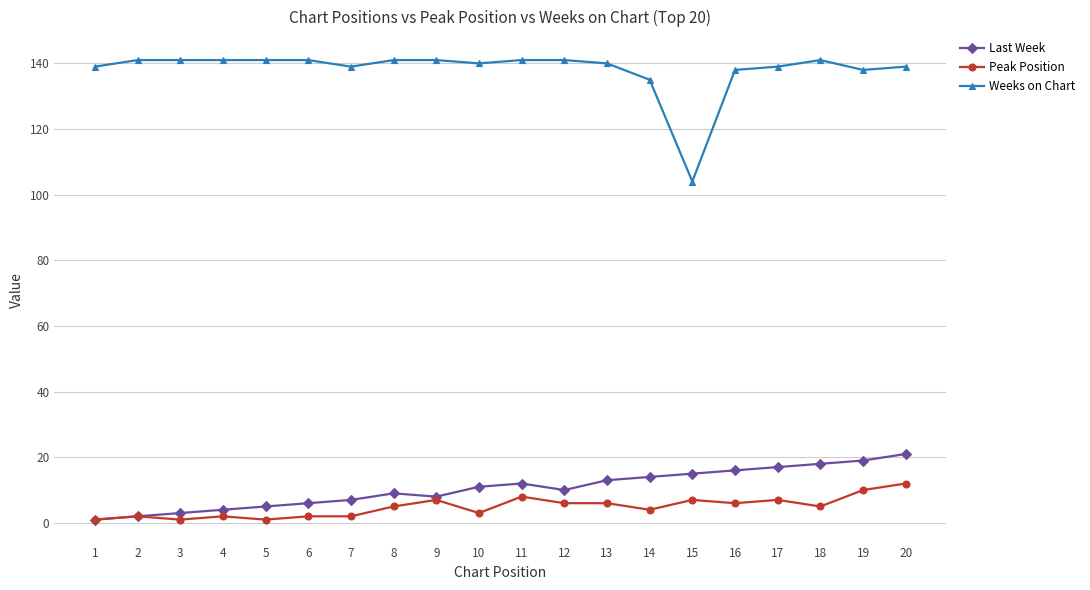

True or false: Weeks on Chart and Last Week intersect in this chart.

False